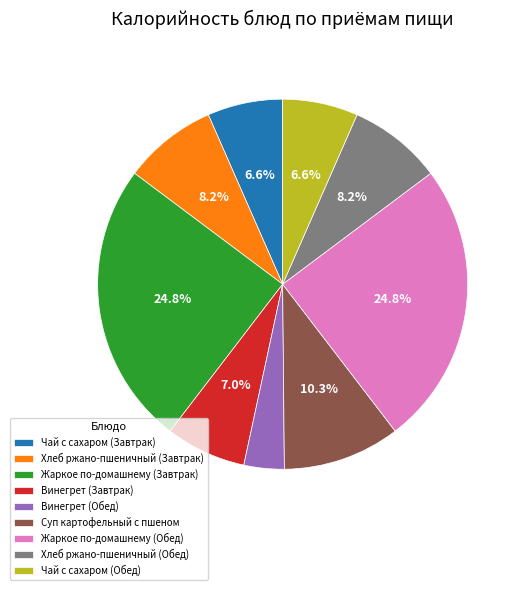

Count the number of slices in the pie.

9